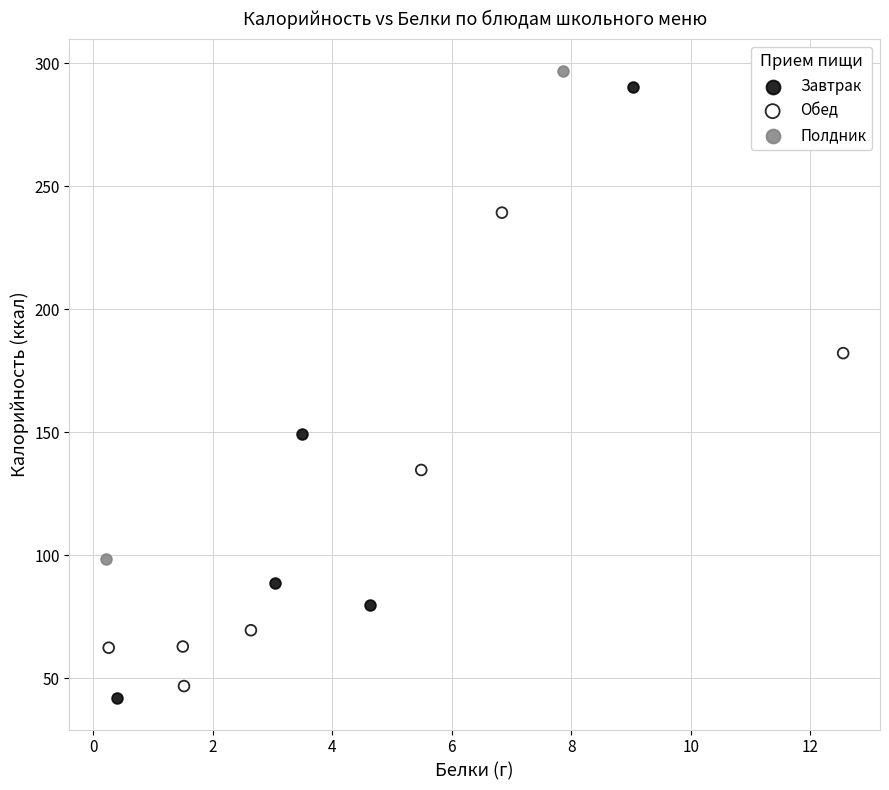

What are all the series names shown in the legend?

Завтрак, Обед, Полдник